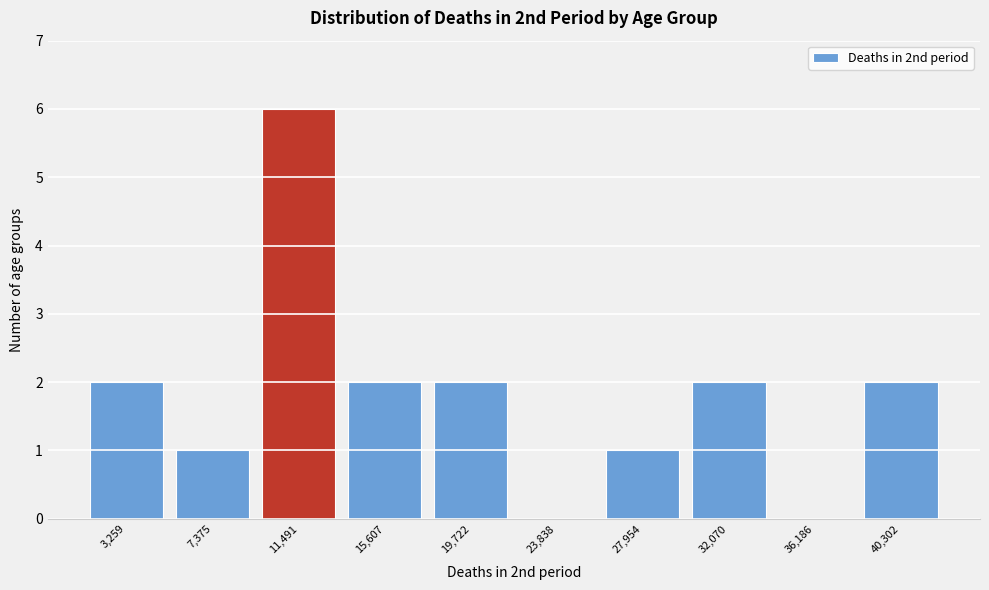

Reading left to right, extract all data points from this chart.

3,259=2	7,375=1	11,491=6	15,607=2	19,722=2	23,838=0	27,954=1	32,070=2	36,186=0	40,302=2